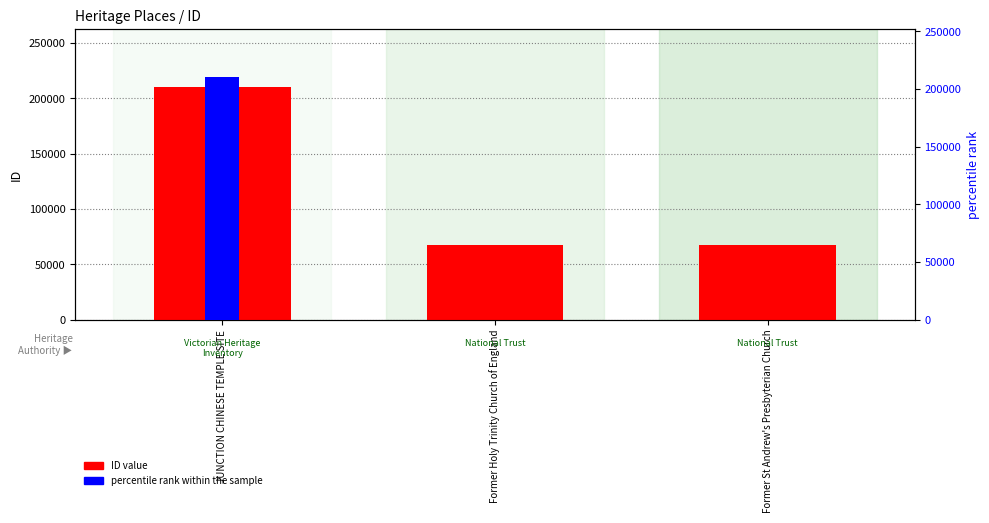

Are the bars horizontal?

No